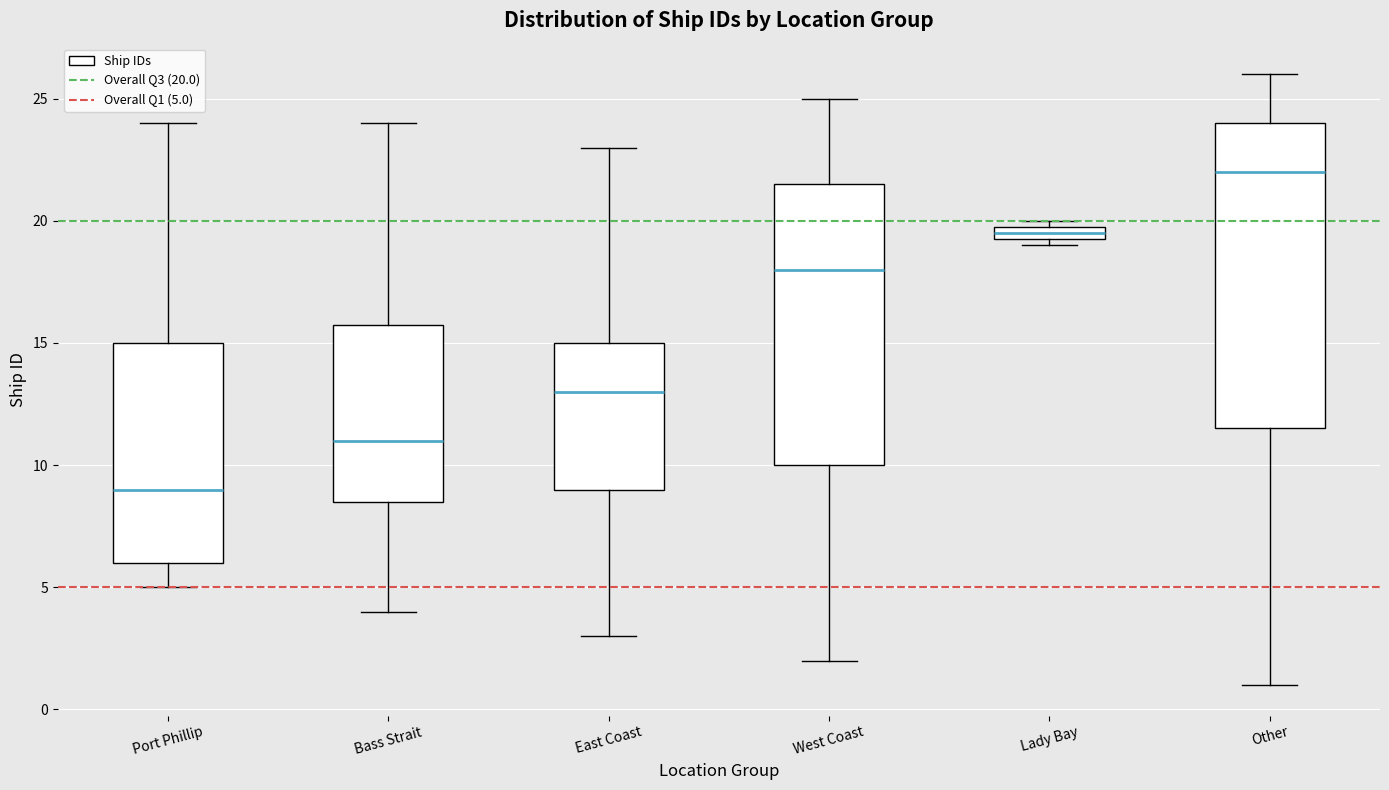

Where does the lower whisker of the box for Bass Strait end on the y-axis? The values are not printed on the chart, so give them approximately, as read against the axis.

4.0